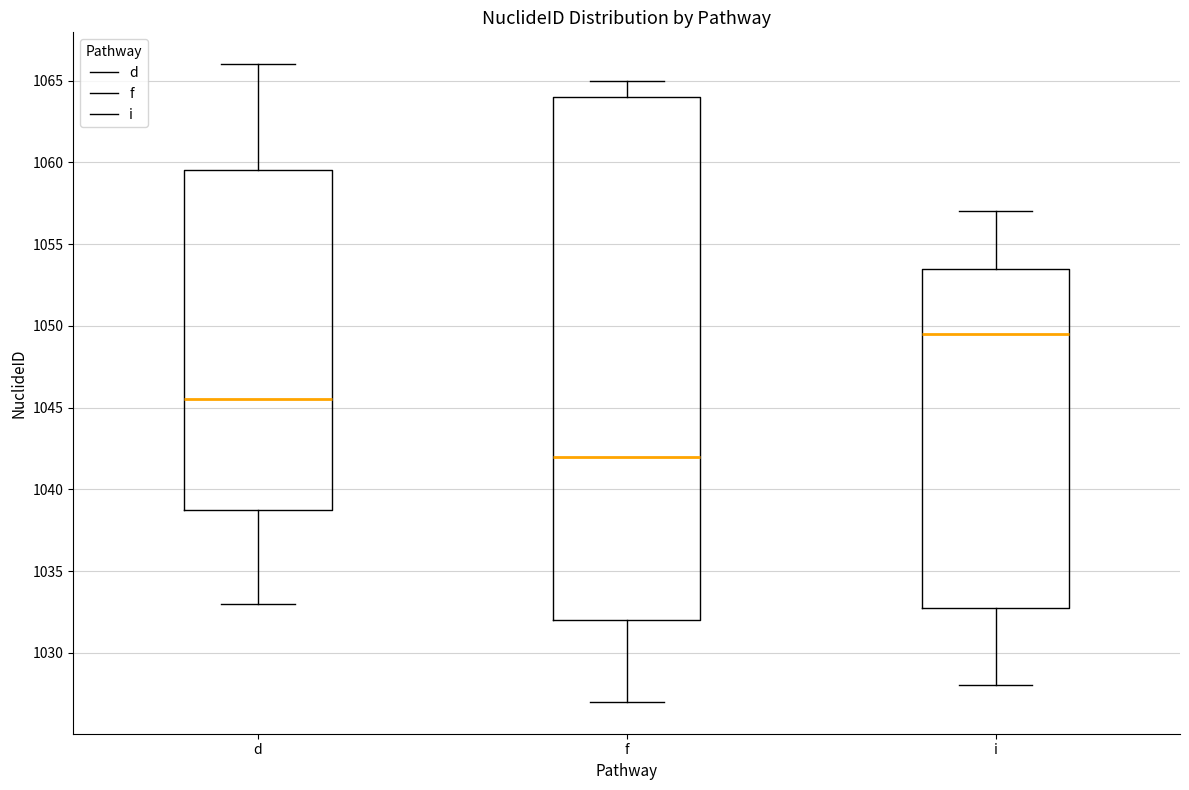

Reading left to right, read every box against the y-axis: the position of its median line, the range the box covers, and the ends of its whiskers. The values are not printed on the chart, so give them approximately, as read against the axis.

d: median 1045.5, box 1039.0 to 1059.5, whiskers 1033.0 to 1066.0
f: median 1042.0, box 1032.0 to 1064.0, whiskers 1027.0 to 1065.0
i: median 1049.5, box 1033.0 to 1053.5, whiskers 1028.0 to 1057.0